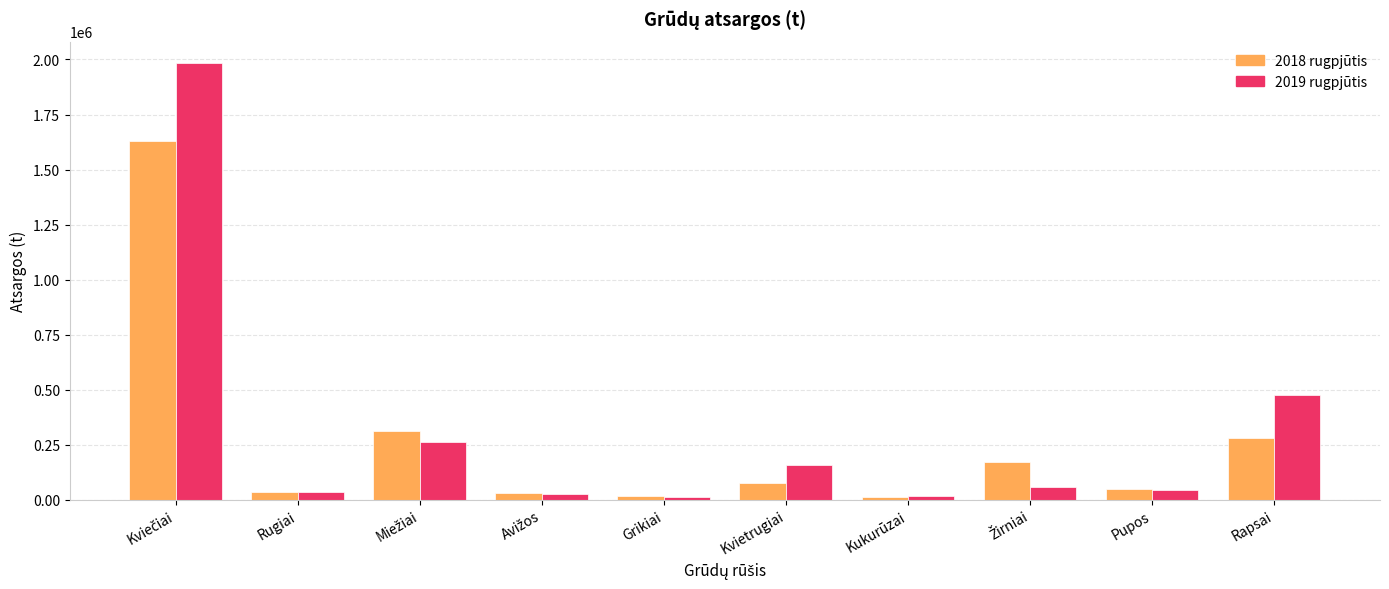

What is the value of the 2019 rugpjūtis bar at the 9th from the left?

44199.5